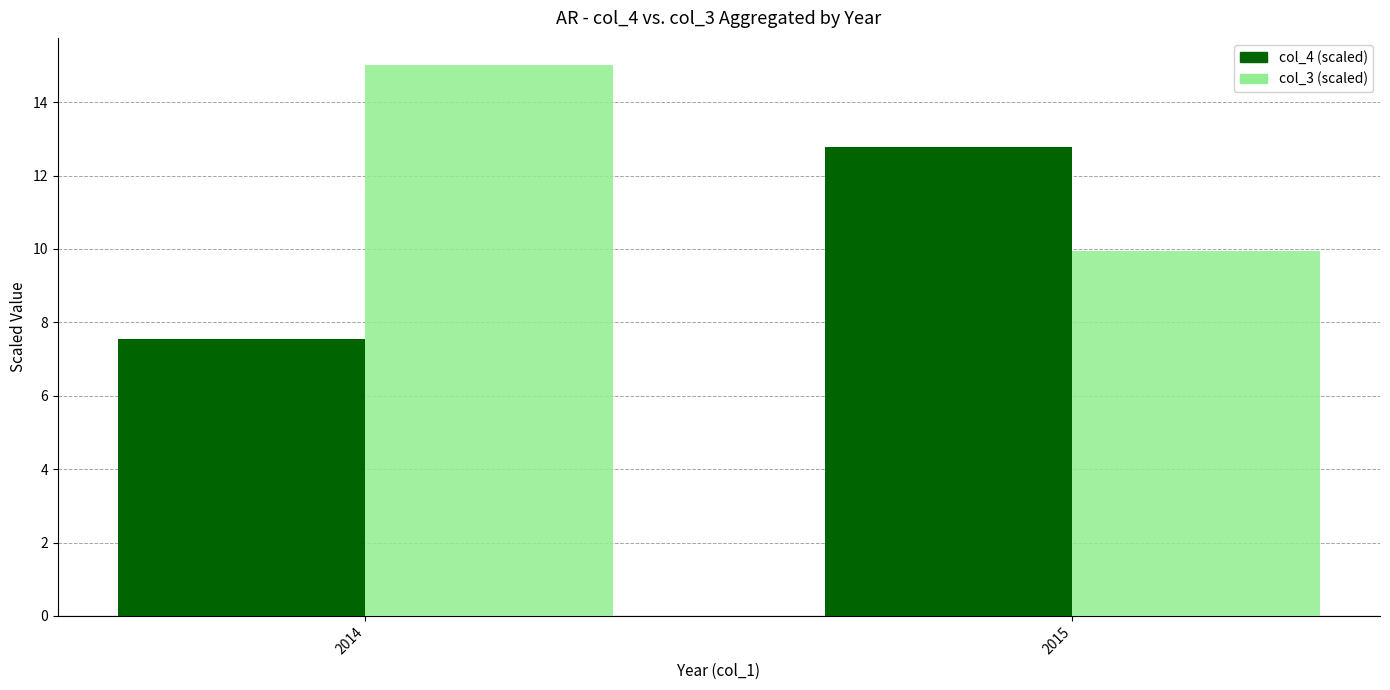

What are all the series names shown in the legend?

col_4 (scaled), col_3 (scaled)